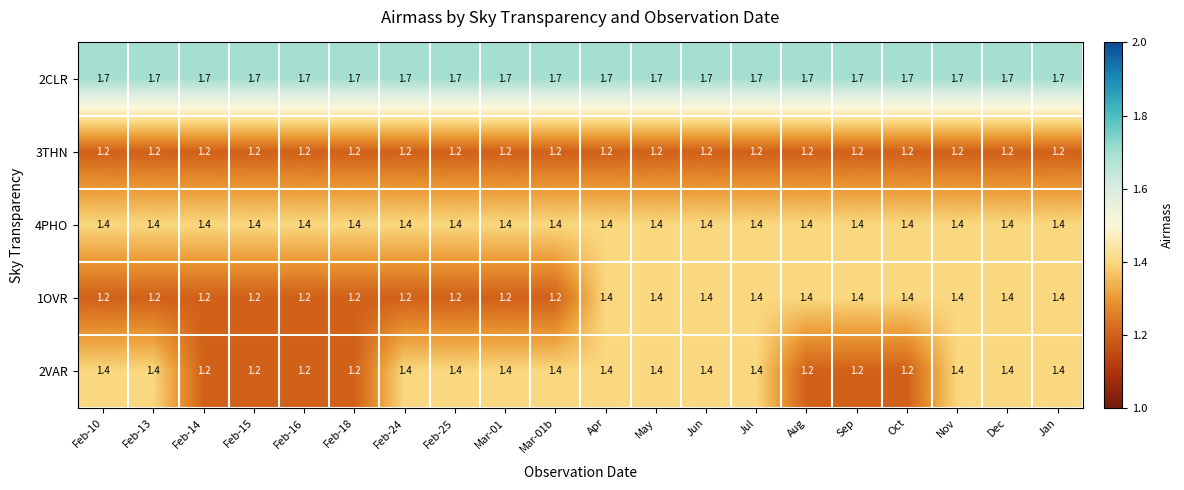

Is it true that 1OVR equals 0.6 at Sep?

False